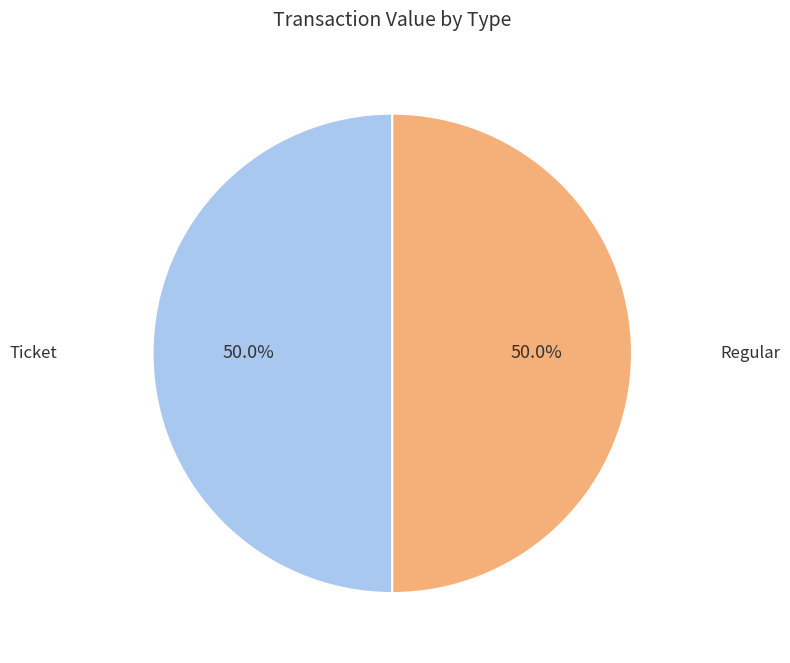

How many slices are in this pie chart?

2